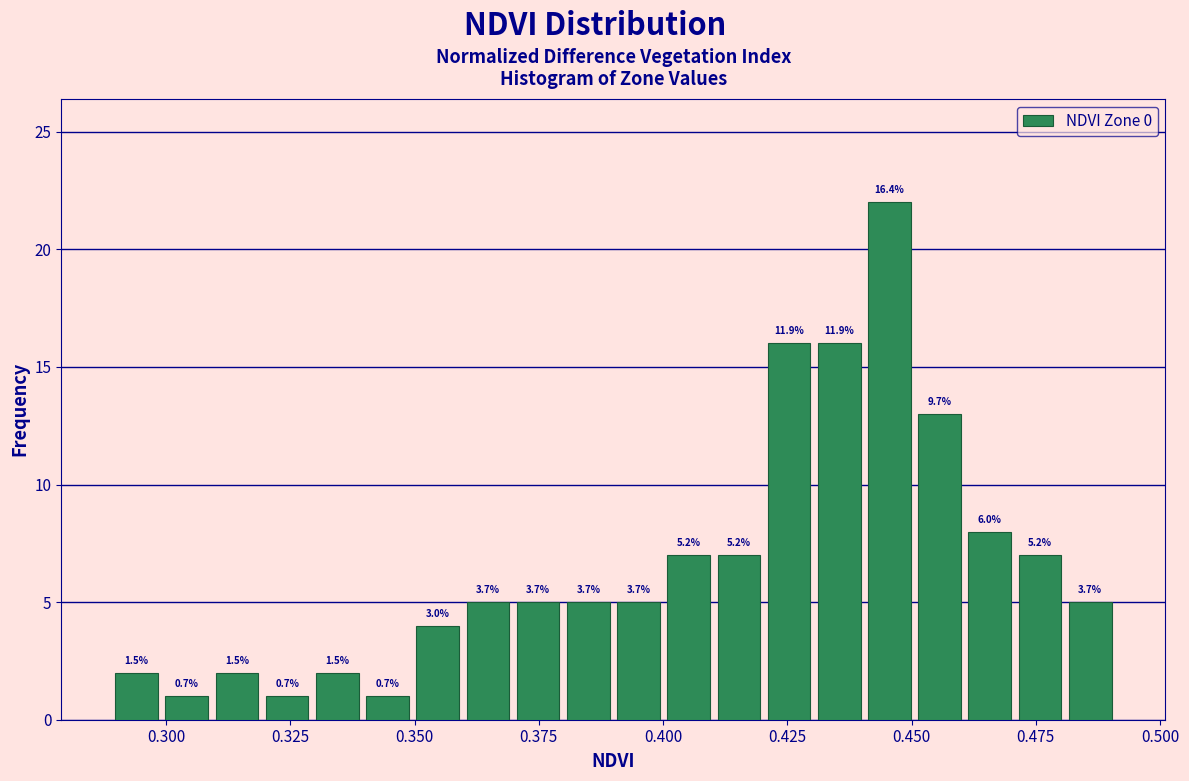

Around what value on the x-axis is the tallest bar? Give the approximate position of its centre, as read against the axis.

0.445